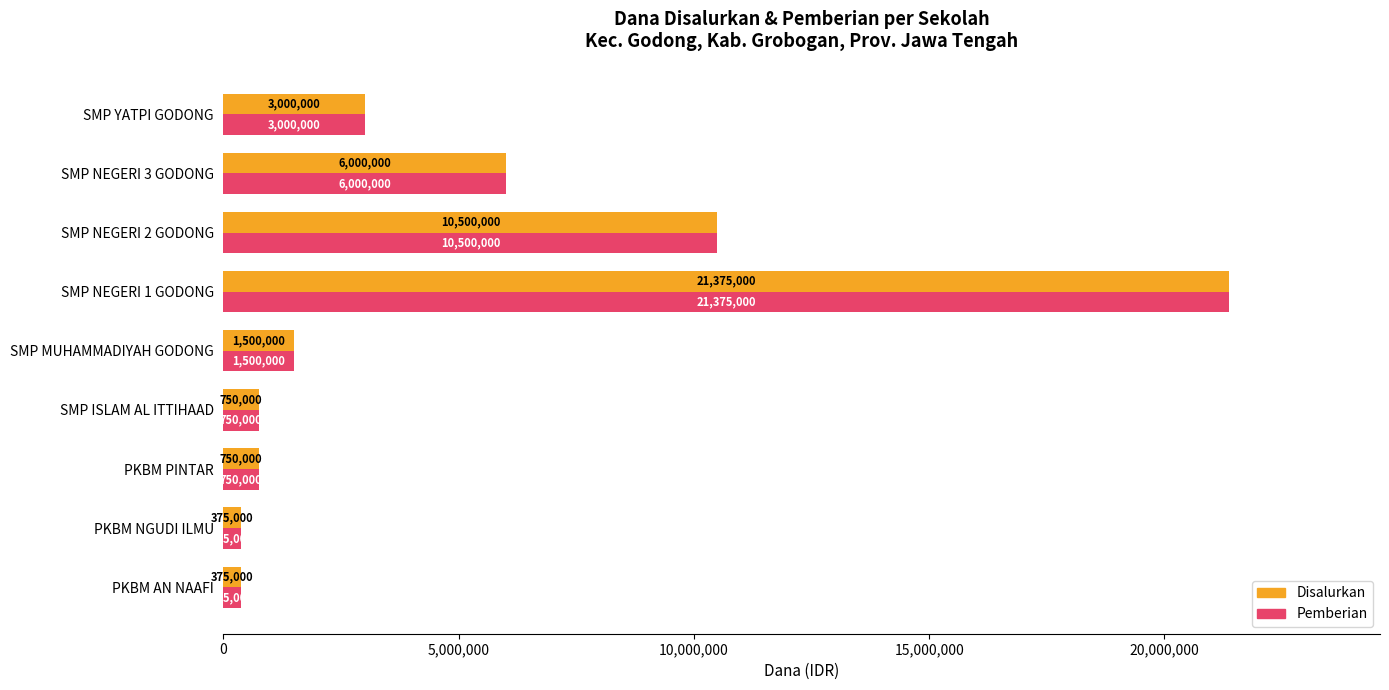

At which label is Disalurkan closest to 10875000?

SMP NEGERI 2 GODONG